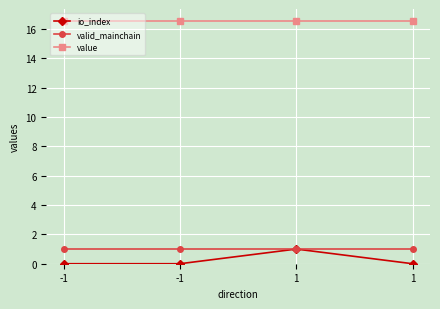

Which series has the largest range (max minus min)?

io_index